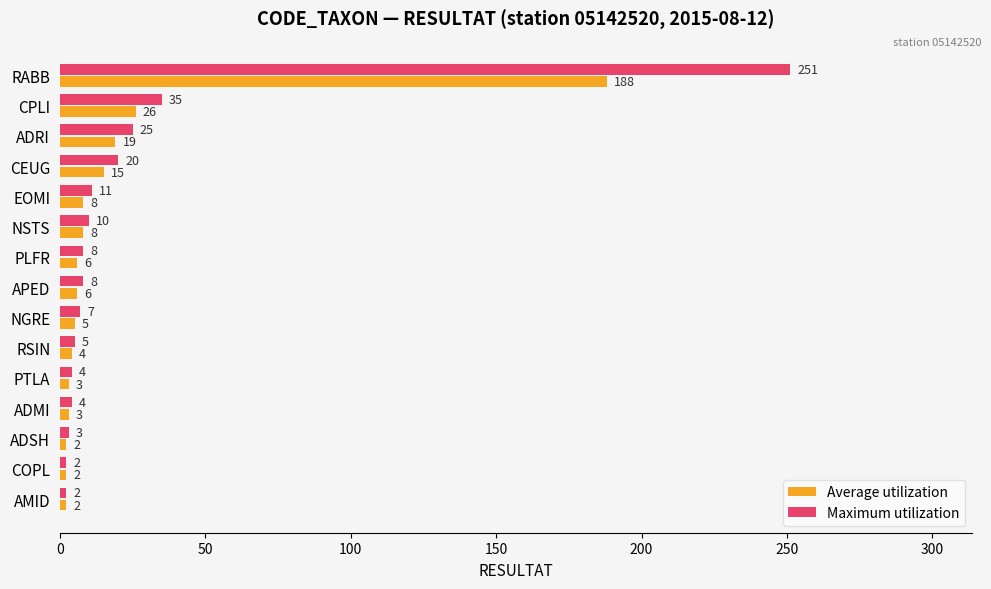

At which label does Maximum utilization reach its peak?

RABB